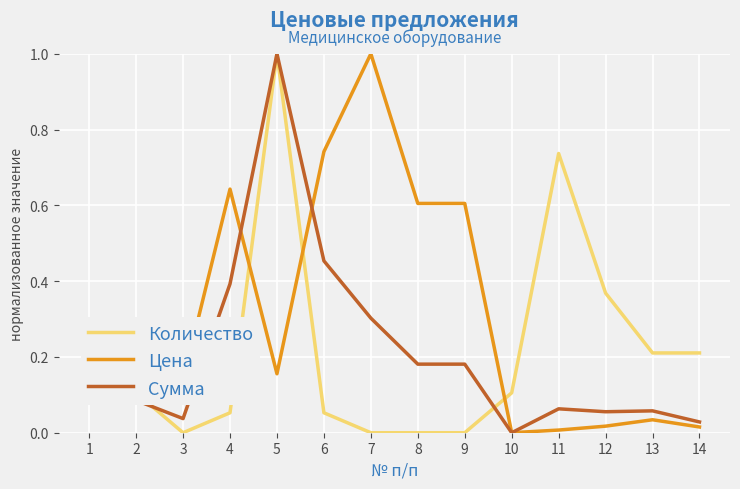

The value of Сумма at 7 is 0.2. True or false?

False